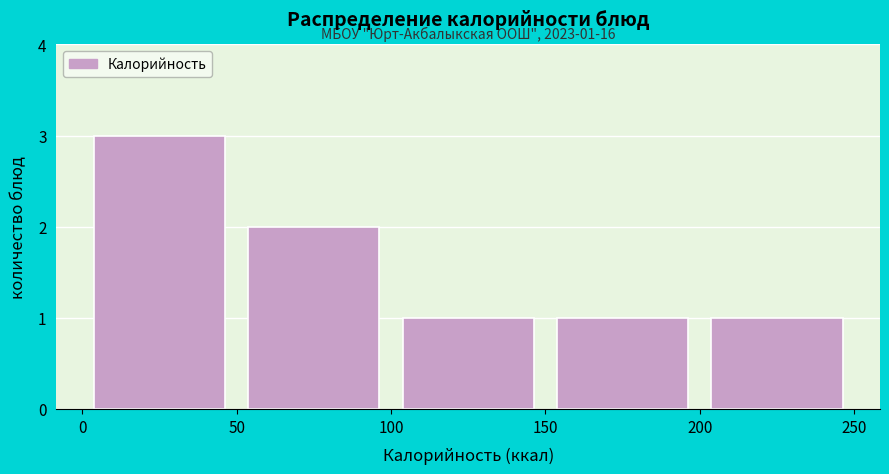

Over which range of the x-axis is the bar tallest?

0 to 50